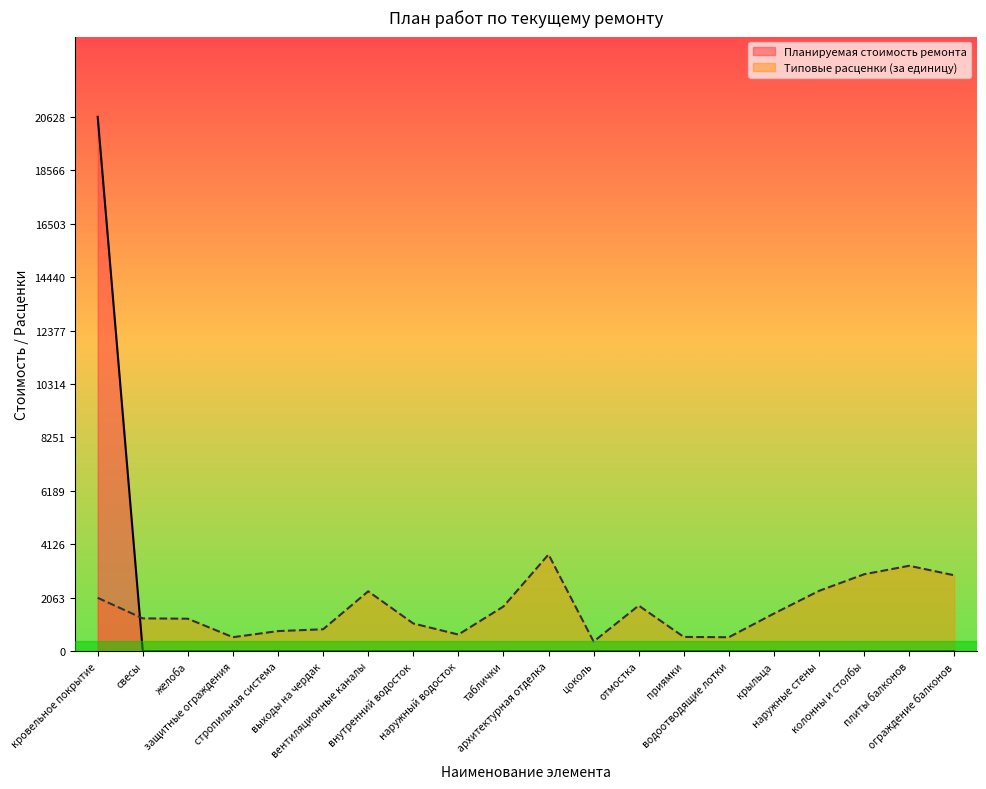

True or false: Типовые расценки (за единицу) and Планируемая стоимость ремонта cross at least once.

True